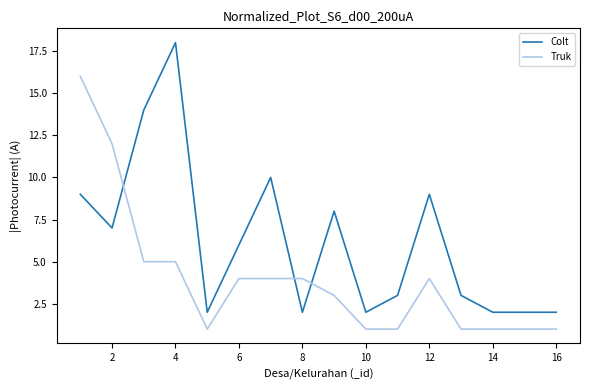

Which series ends up on top after the final intersection of Truk and Colt?

Colt